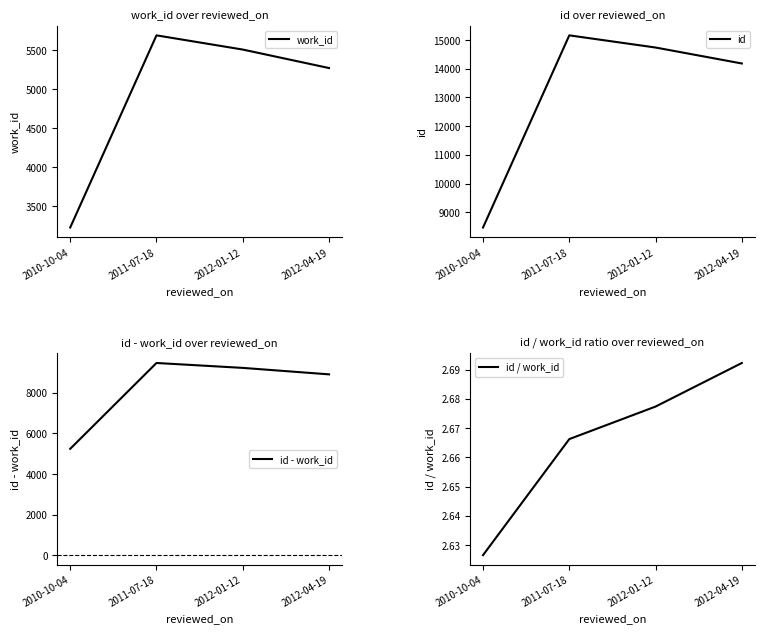

Is it true that id / work_id equals 1.3 at 2011-07-18?

False